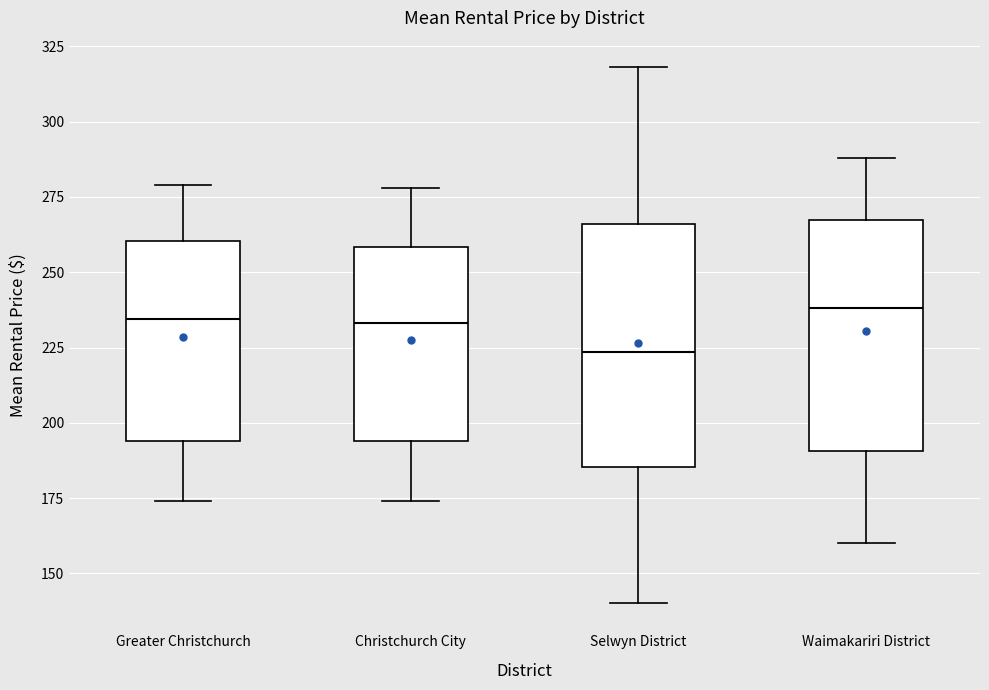

Reading left to right, read every box against the y-axis: the position of its median line, the range the box covers, and the ends of its whiskers. The values are not printed on the chart, so give them approximately, as read against the axis.

Greater Christchurch: median 235, box 195 to 260, whiskers 175 to 280
Christchurch City: median 235, box 195 to 260, whiskers 175 to 280
Selwyn District: median 225, box 185 to 265, whiskers 140 to 320
Waimakariri District: median 240, box 190 to 265, whiskers 160 to 290